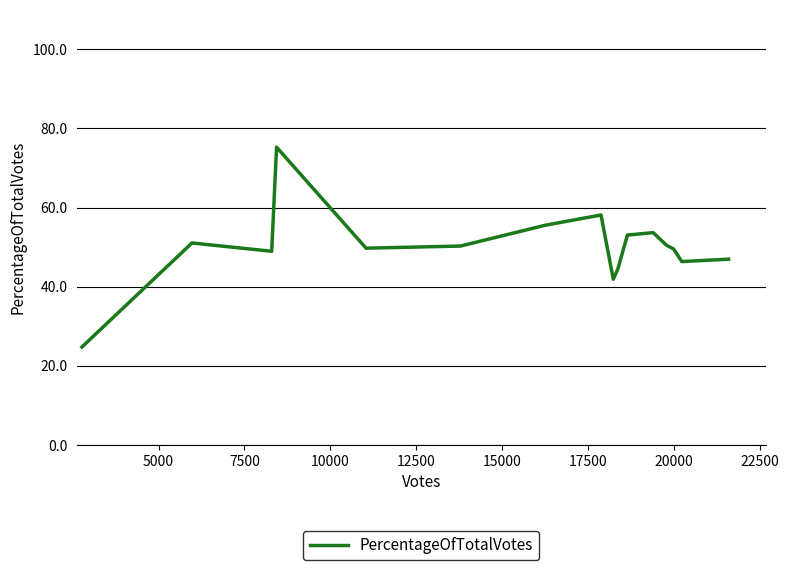

What is the maximum value shown in the chart?

75.3